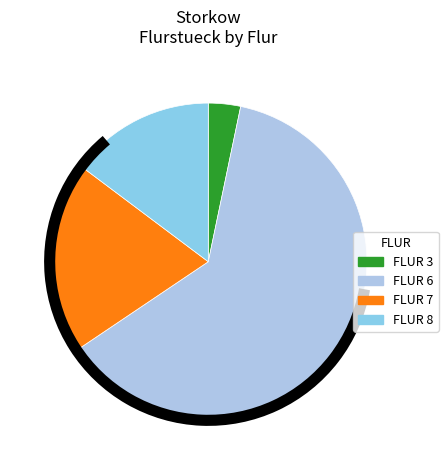

Is it true that FLUR 7 is 12% of the pie?

False